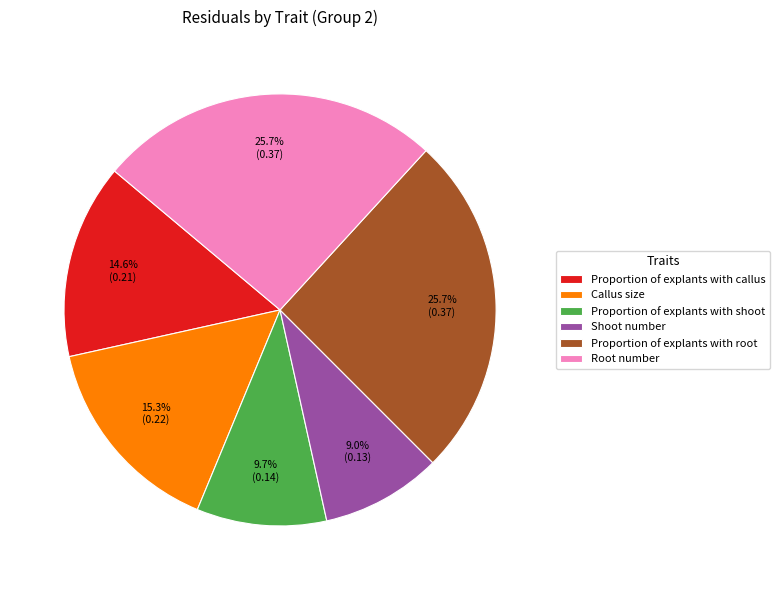

Is the sum of Proportion of explants with callus and Root number greater than half?

No